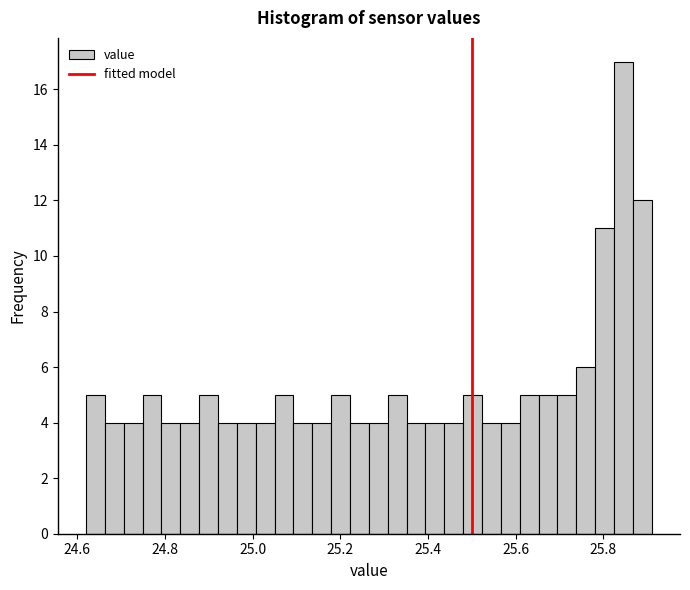

Read against the x-axis, roughly where is the centre of the tallest bar?

25.84